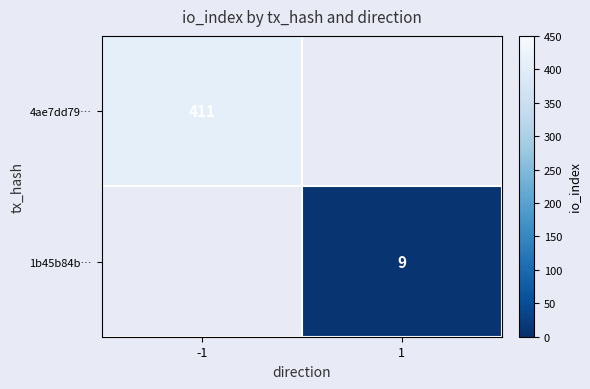

At how many categories does at least one series exceed 100?

1